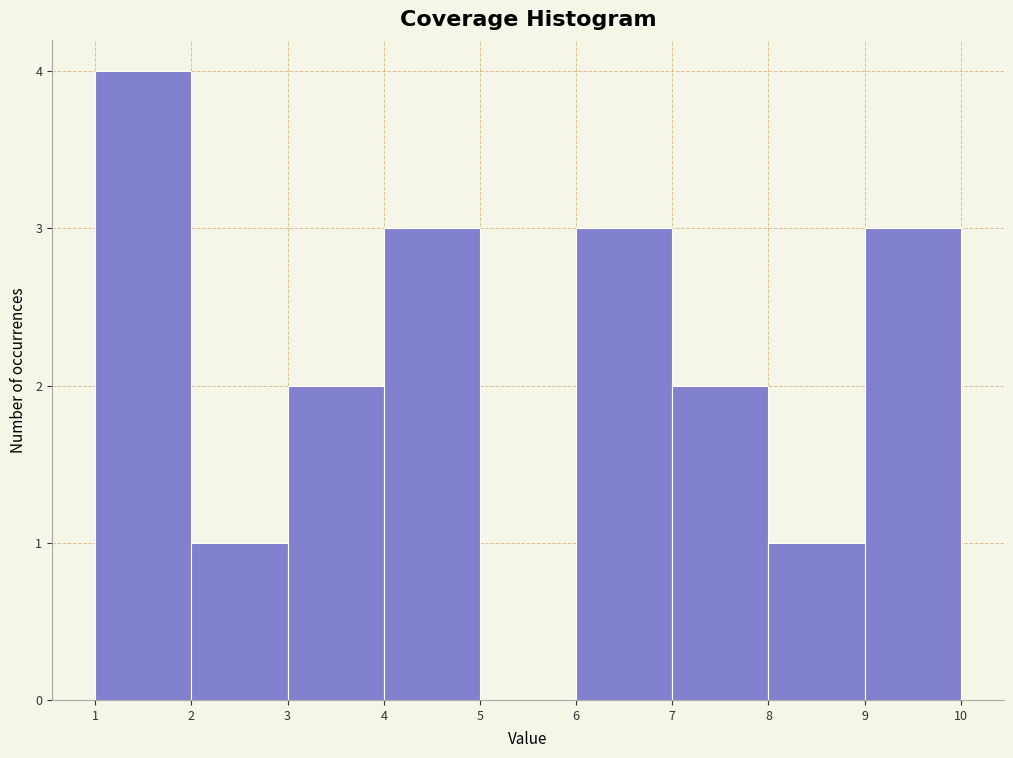

Reading left to right, list every bar in this chart as the range it spans on the x-axis followed by its height. The values are not printed on the chart, so give them approximately, as read against the axis.

1 to 2: 4
2 to 3: 1
3 to 4: 2
4 to 5: 3
5 to 6: 0
6 to 7: 3
7 to 8: 2
8 to 9: 1
9 to 10: 3